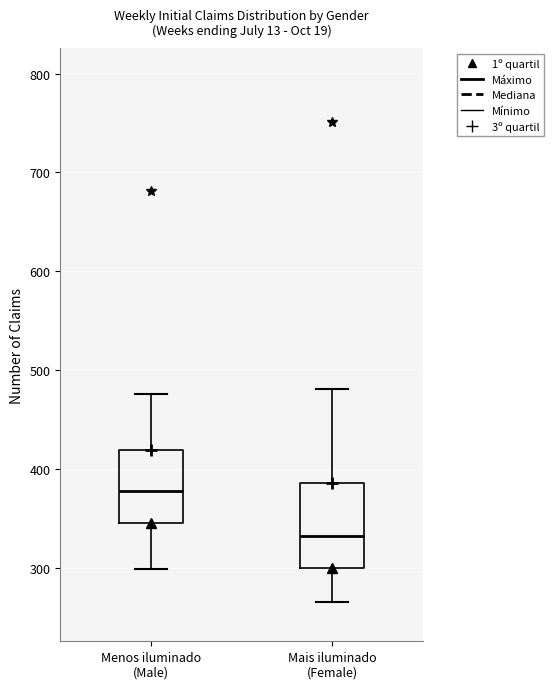

Reading left to right, transcribe this box plot: for each box, give where its median line is, the range the box spans, and where its two whiskers end, as read against the y-axis. The values are not printed on the chart, so give them approximately, as read against the axis.

Menos iluminado (Male): median 380, box 350 to 420, whiskers 300 to 480
Mais iluminado (Female): median 330, box 300 to 390, whiskers 270 to 480